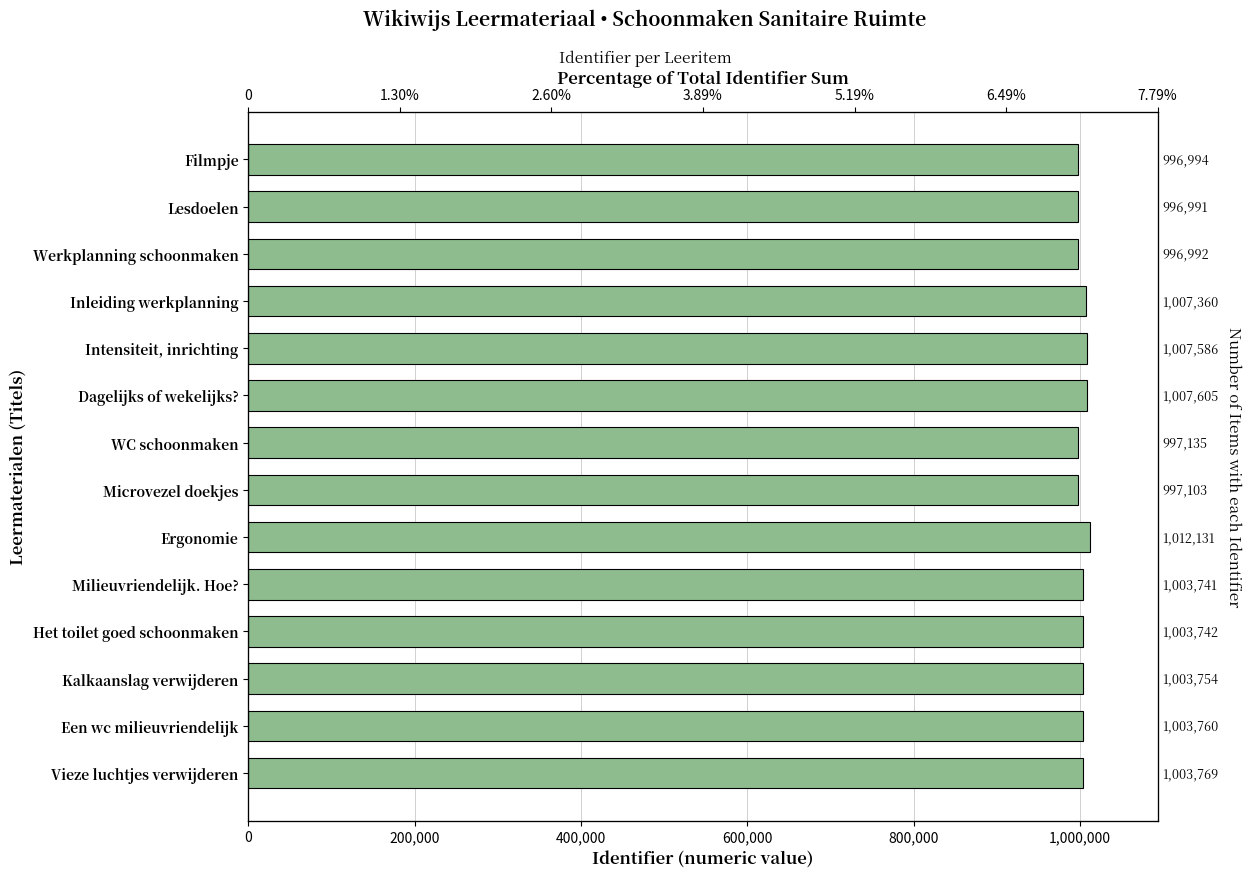

How many bars are there in total?

14